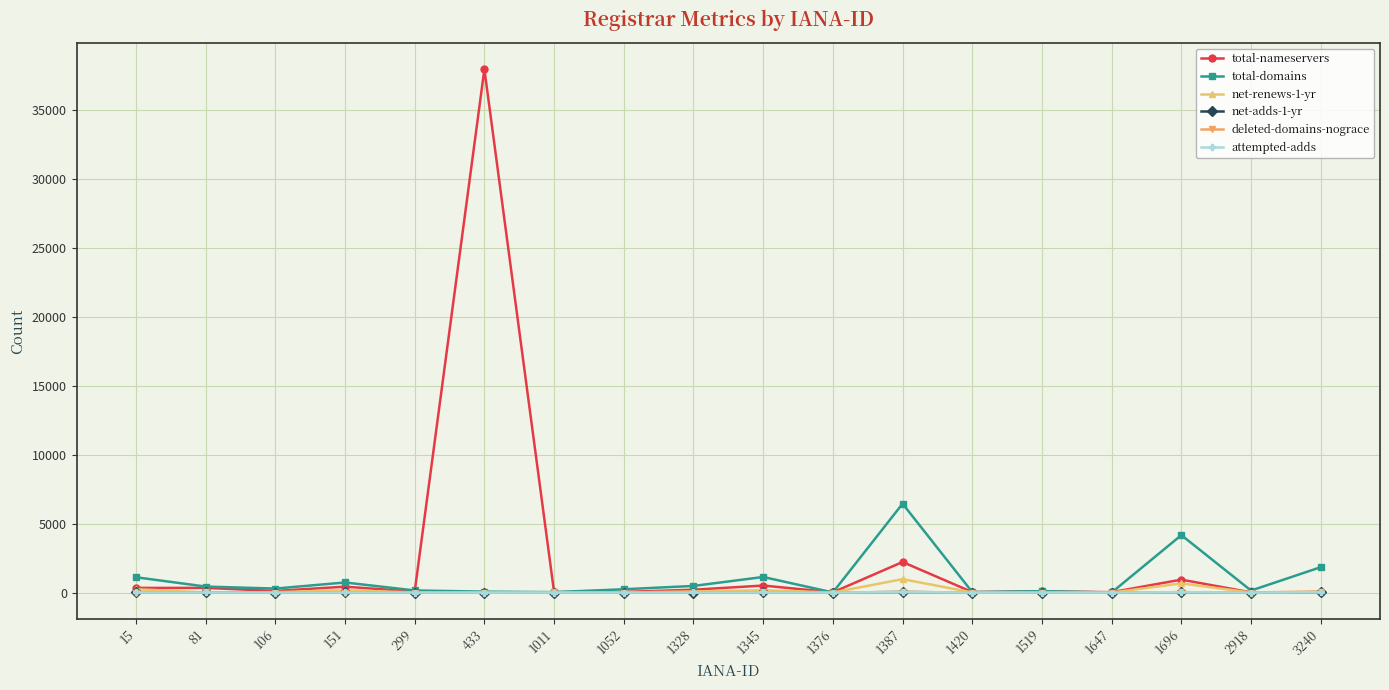

What is the spread (max minus min) of values at 3240?

1824